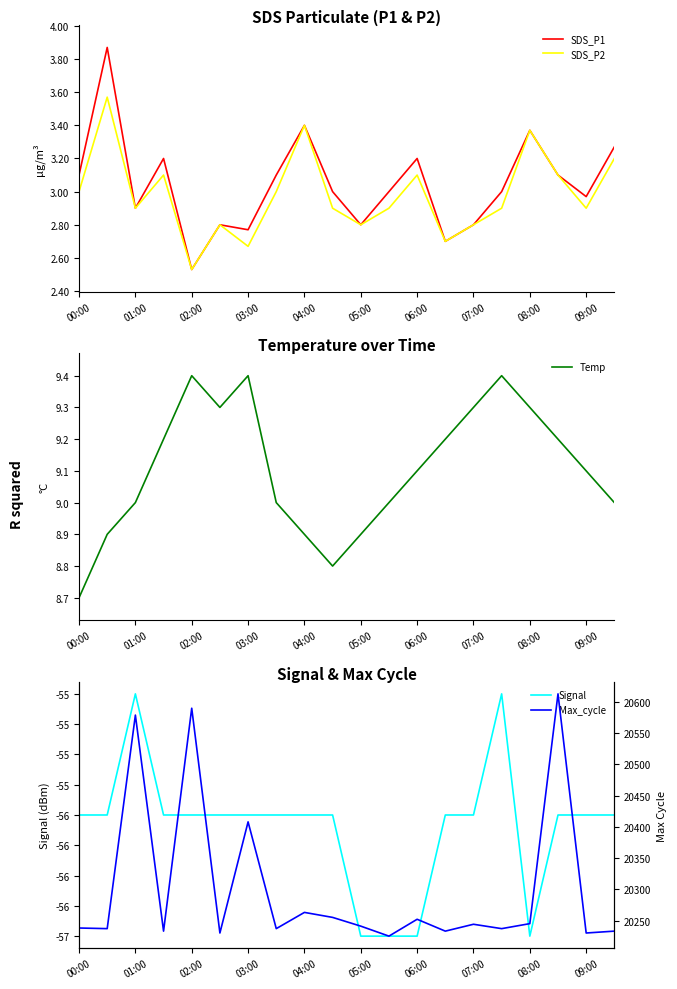

Rank the series by their maximum value, from lowest to highest.

Signal, SDS_P2, SDS_P1, Temp, Max_cycle